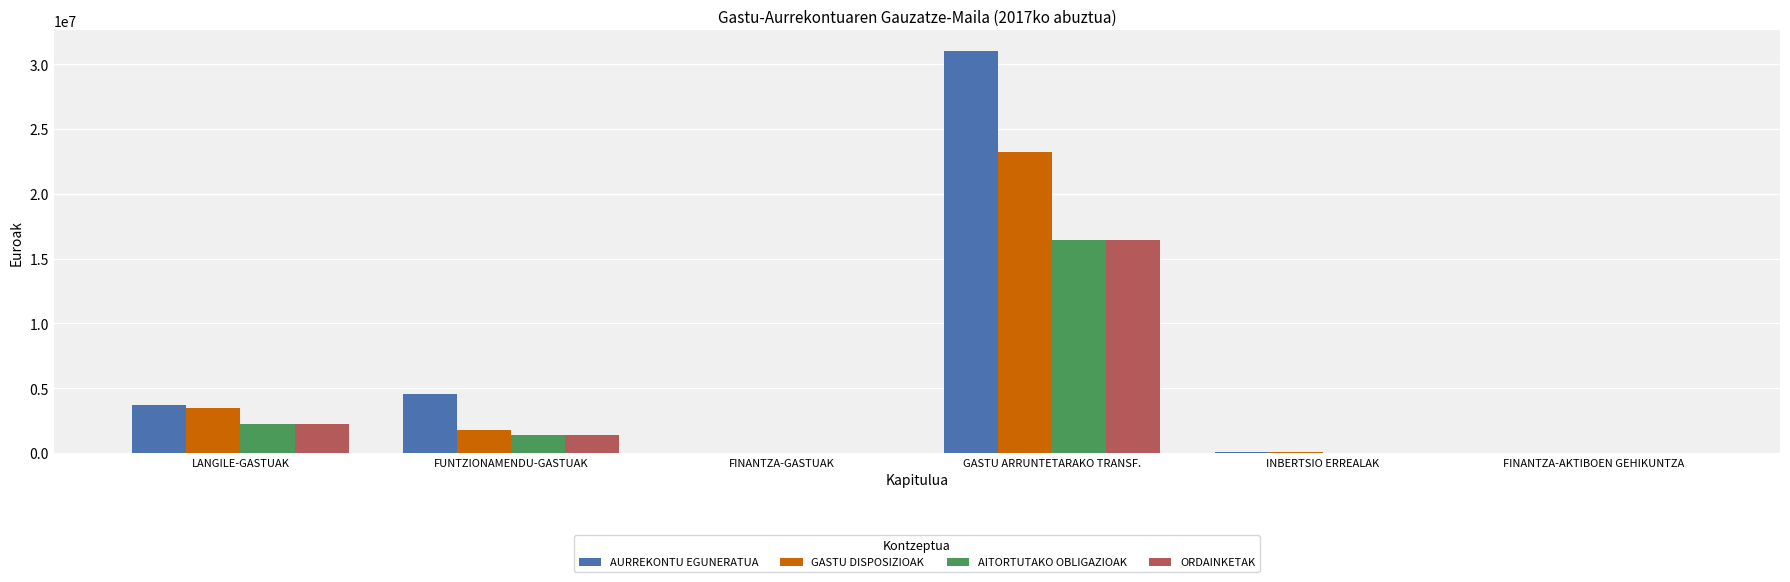

Between LANGILE-GASTUAK and FINANTZA-GASTUAK, which series saw the biggest shift?

AURREKONTU EGUNERATUA